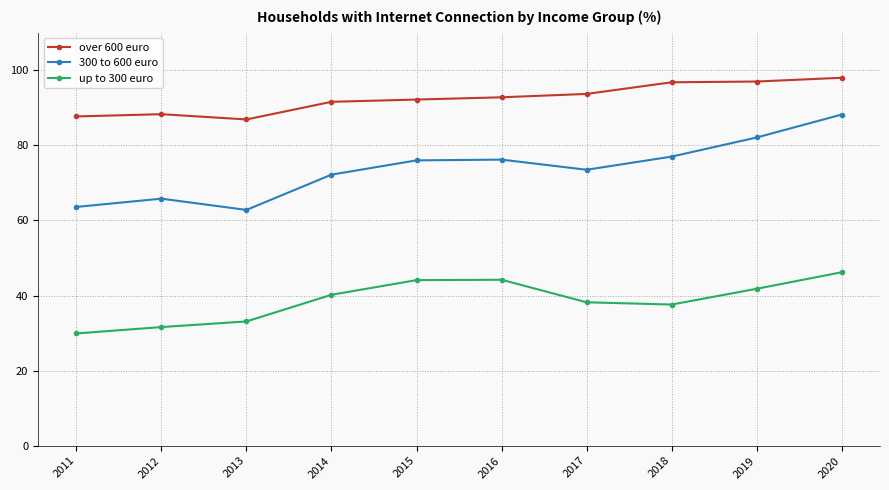

True or false: up to 300 euro and 300 to 600 euro cross at least once.

False